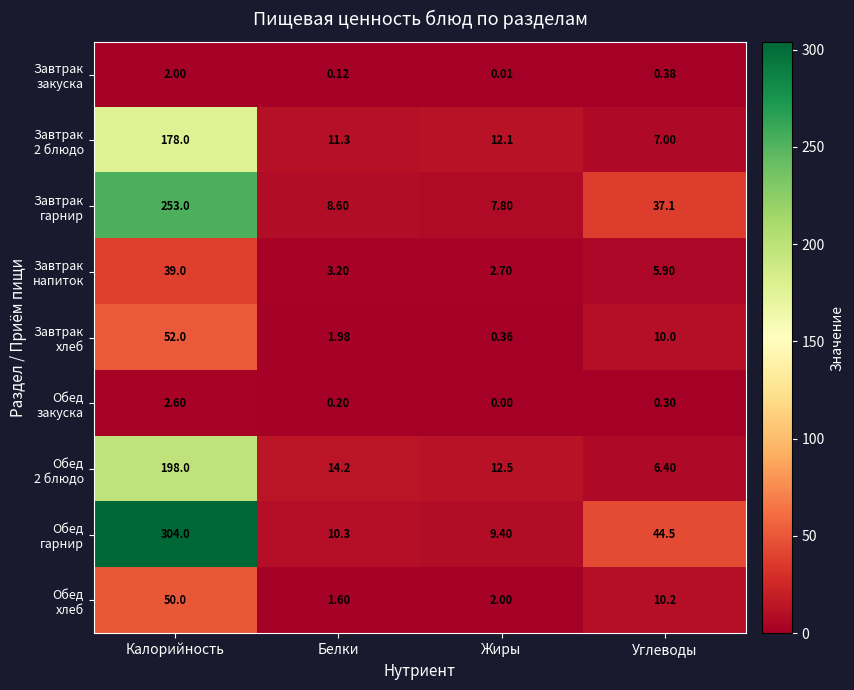

At which category is the sum across all series the highest?

Калорийность